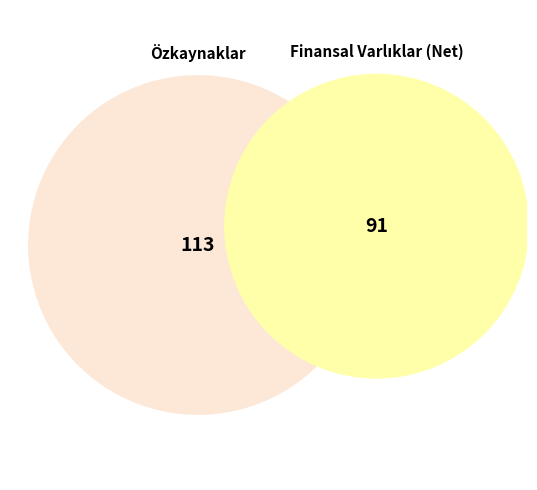

What is the largest slice in the pie chart?

Özkaynaklar